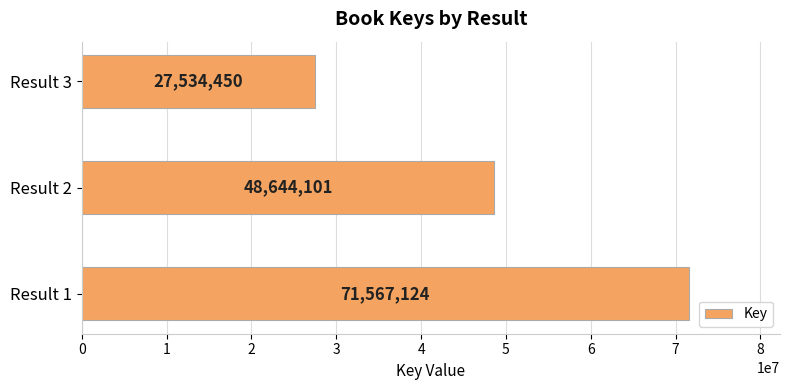

Which label corresponds to the smallest value in the chart?

Result 3